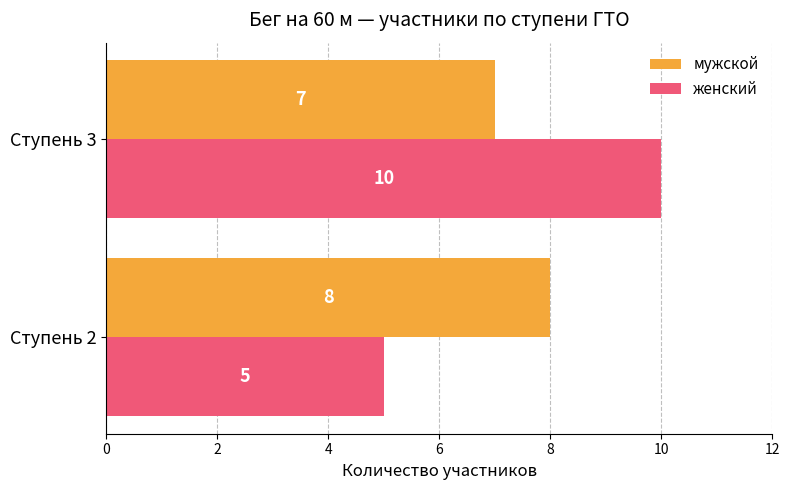

What is the minimum value for мужской?

7